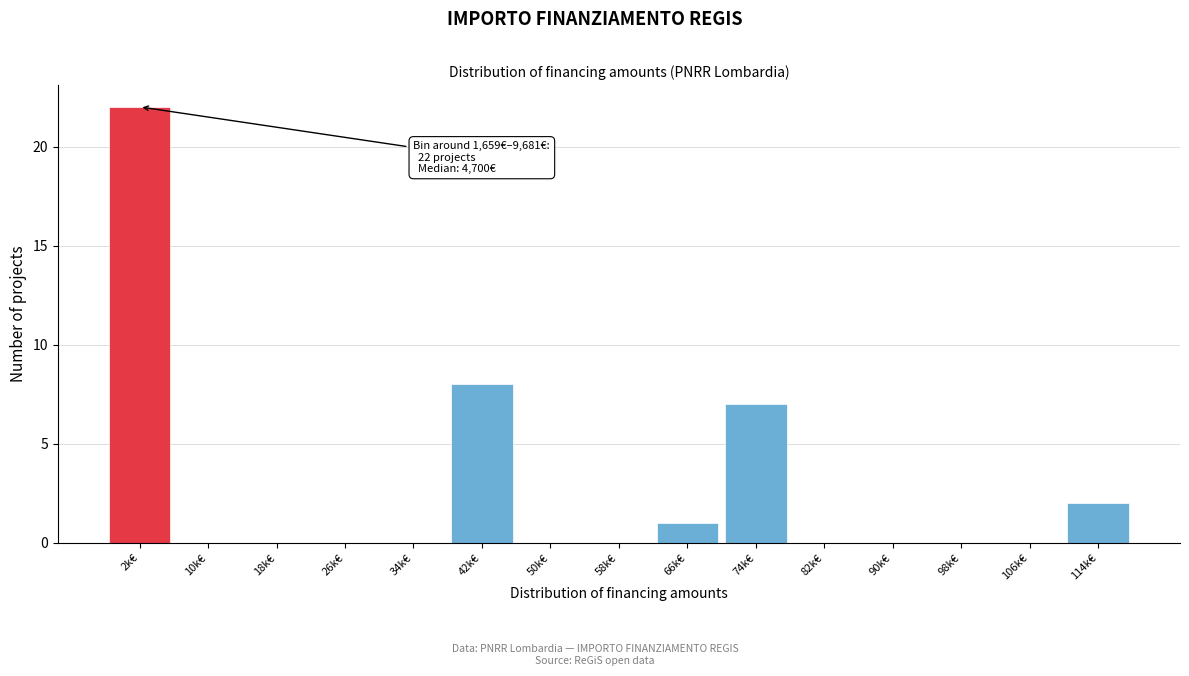

Reading left to right, extract all data points from this chart.

2k€=22	10k€=0	18k€=0	26k€=0	34k€=0	42k€=8	50k€=0	58k€=0	66k€=1	74k€=7	82k€=0	90k€=0	98k€=0	106k€=0	114k€=2